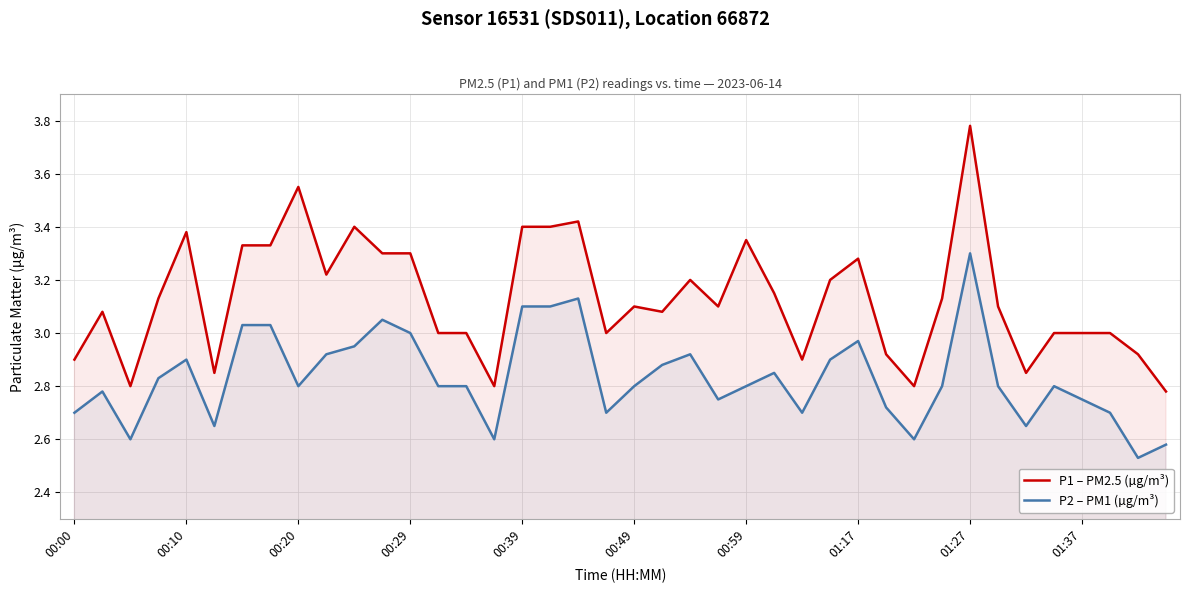

How many lines are shown in the chart?

2